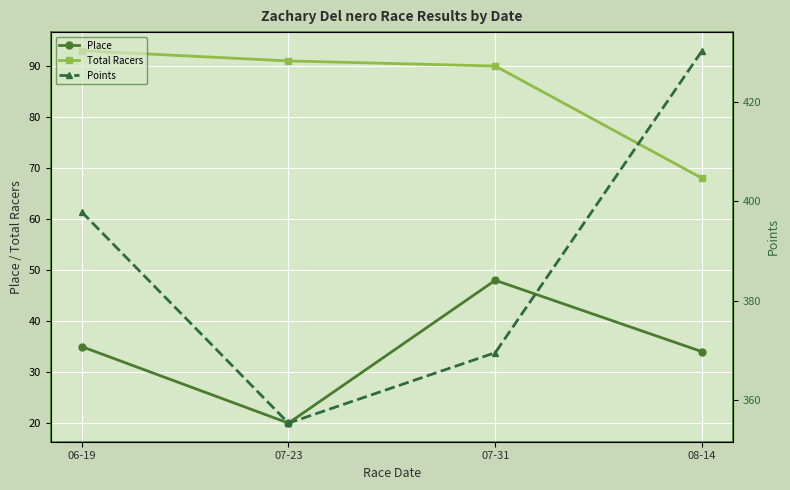

What is the highest value of the Place series?

48